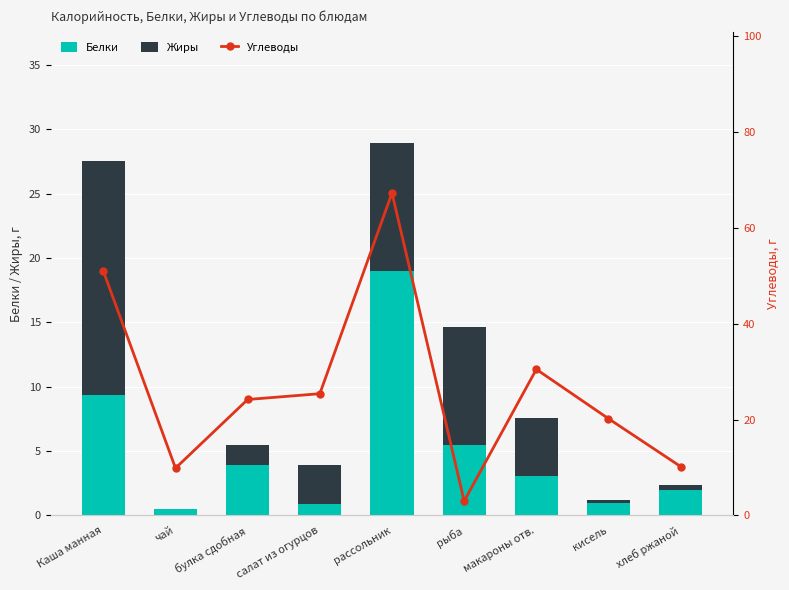

Reading left to right, what are all the values shown in this chart?

Белки: Каша манная=9.4	чай=0.5	булка сдобная=4.0	салат из огурцов=0.8	рассольник=19.0	рыба=5.5	макароны отв.=3.1	кисель=1.0	хлеб ржаной=2.0
Жиры: Каша манная=18.2	чай=0.0	булка сдобная=1.5	салат из огурцов=3.0	рассольник=9.9	рыба=9.2	макароны отв.=4.5	кисель=0.2	хлеб ржаной=0.4
Углеводы: Каша манная=51.0	чай=9.9	булка сдобная=24.2	салат из огурцов=25.4	рассольник=67.3	рыба=3.0	макароны отв.=30.5	кисель=20.2	хлеб ржаной=10.2